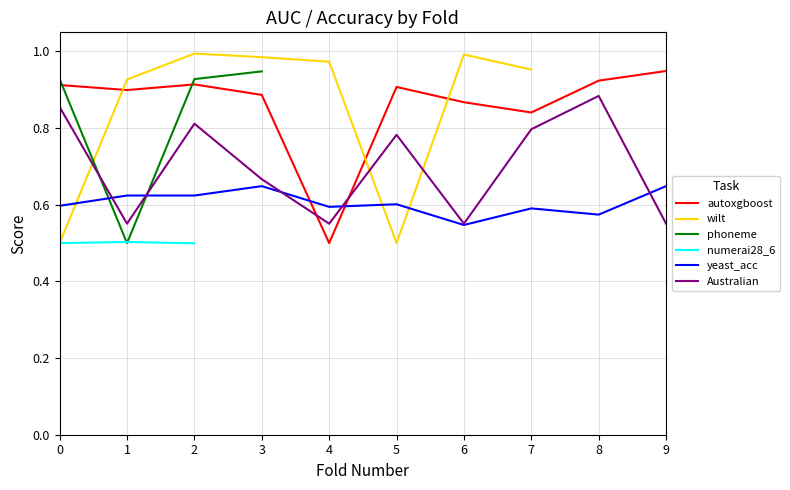

At which category does the chart reach its minimum across all series?

2